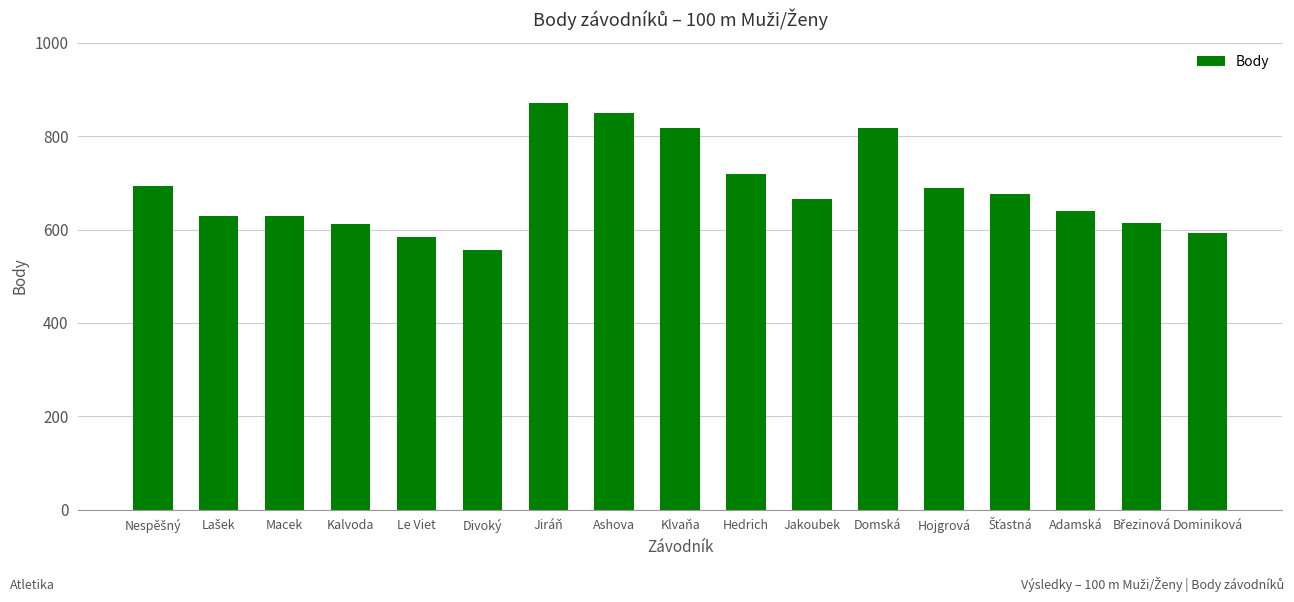

What is the value of the 1st bar from the left?

693